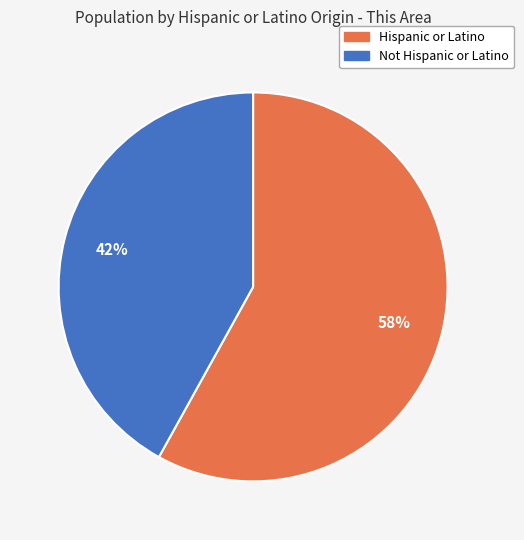

True or false: Hispanic or Latino accounts for 48% of the total.

False